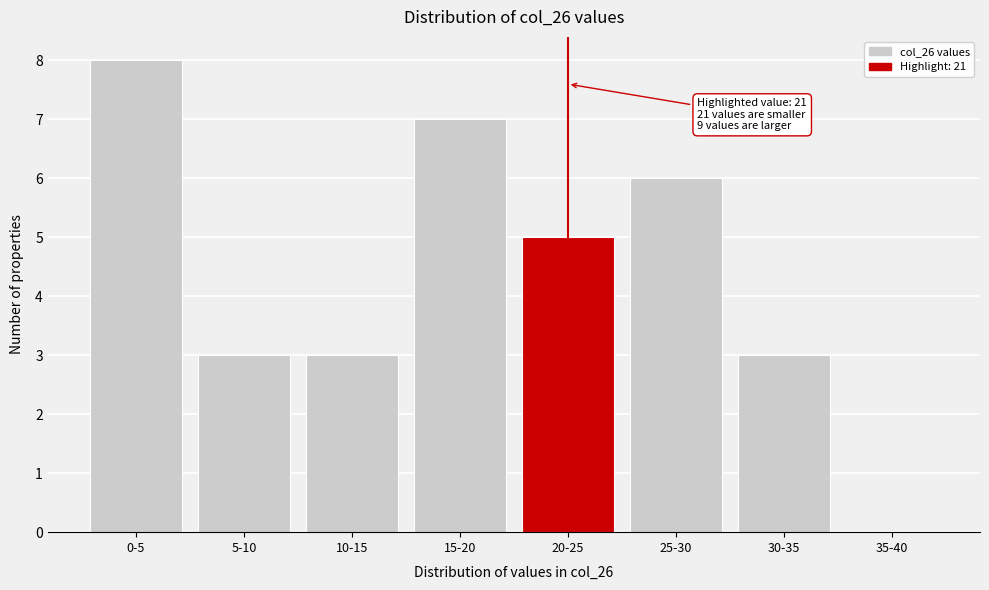

Reading left to right, list all the values displayed in this chart.

0-5=8	5-10=3	10-15=3	15-20=7	20-25=5	25-30=6	30-35=3	35-40=0